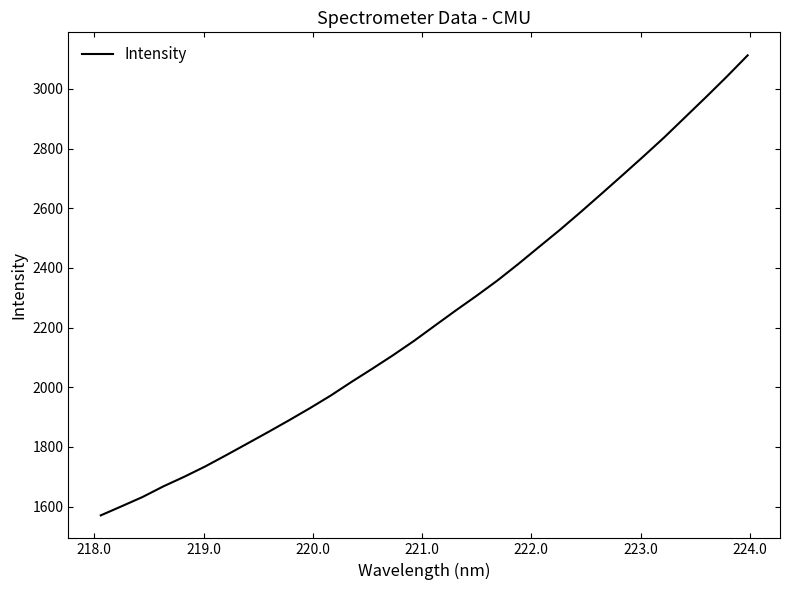

How many values exceed 2206?

16